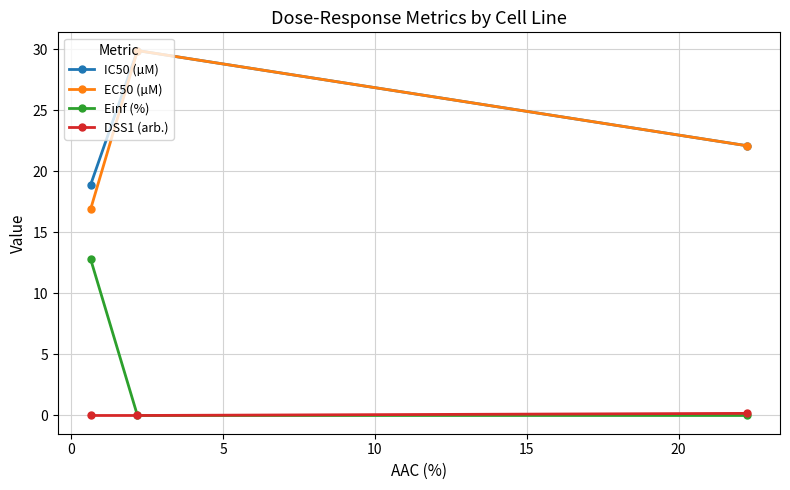

How many categories are shown in the chart?

3